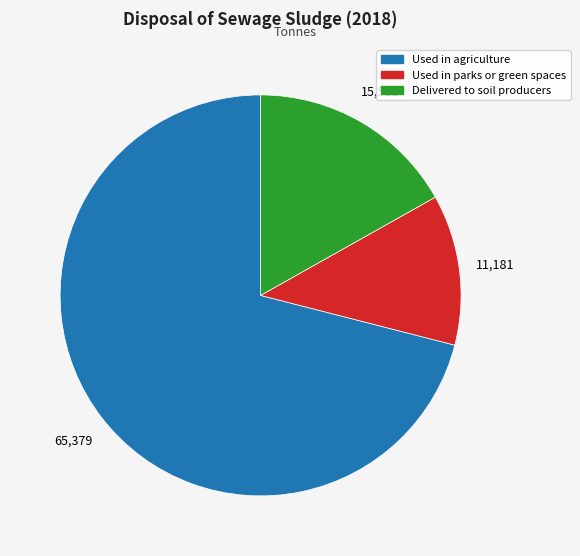

Approximately how many times larger is the value at Used in agriculture compared to Used in parks or green spaces?

5.8